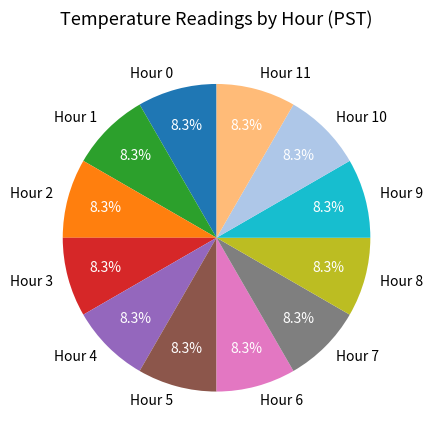

Do Hour 3 and Hour 0 together represent more than half of the pie?

No